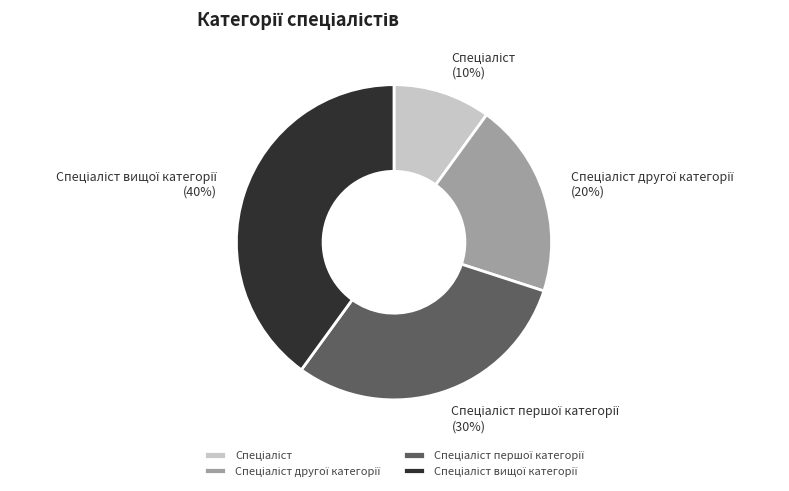

To the nearest percent, what is the average slice percentage?

25%